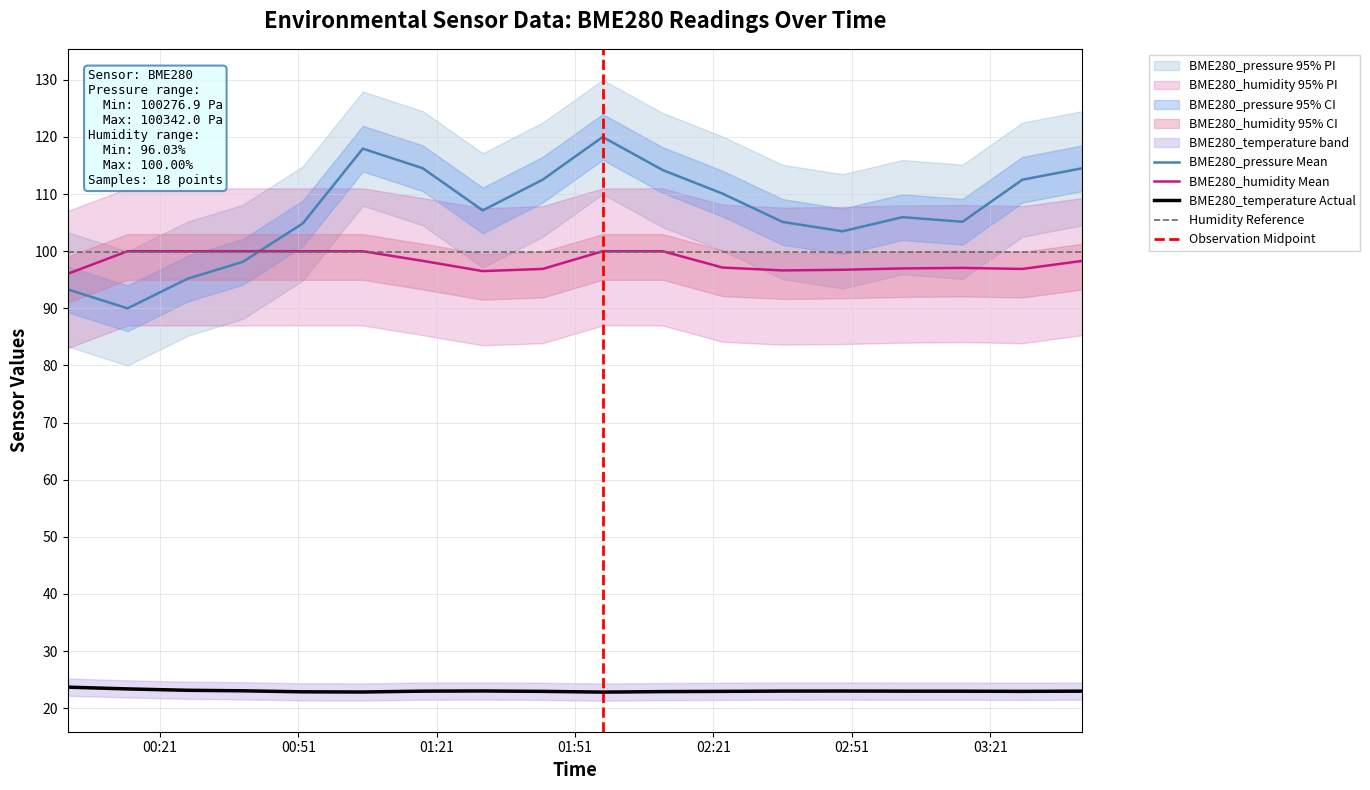

True or false: BME280_temperature Actual and BME280_humidity Mean intersect in this chart.

False